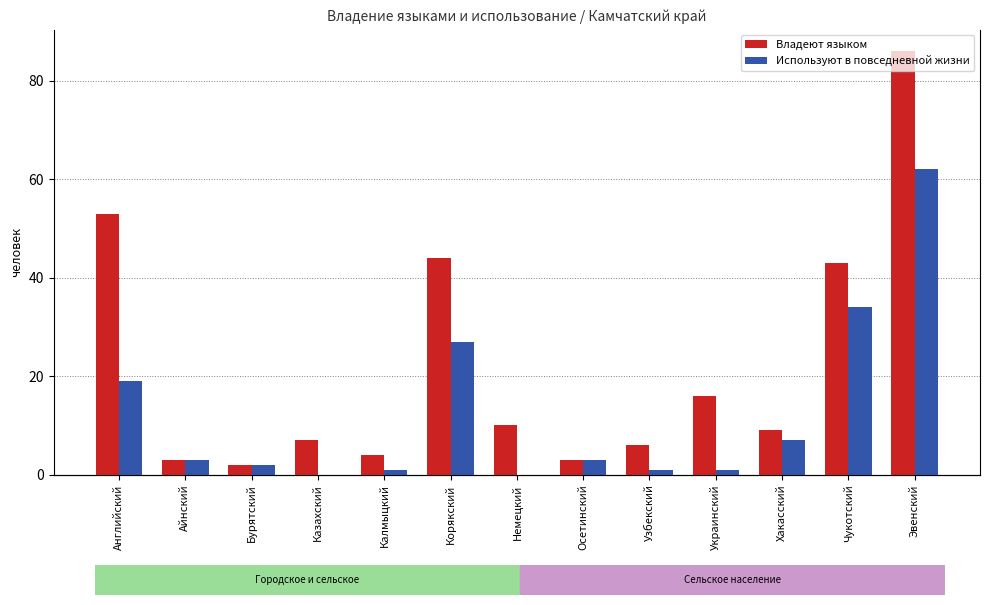

What is the sum of all Владеют языком values?

286